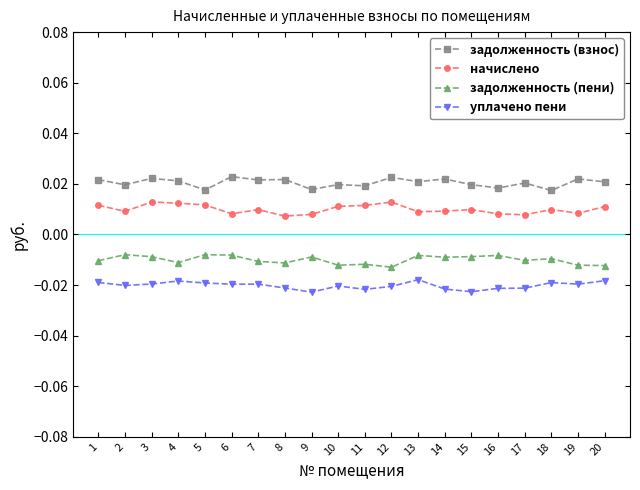

Does the chart have visible grid lines?

No